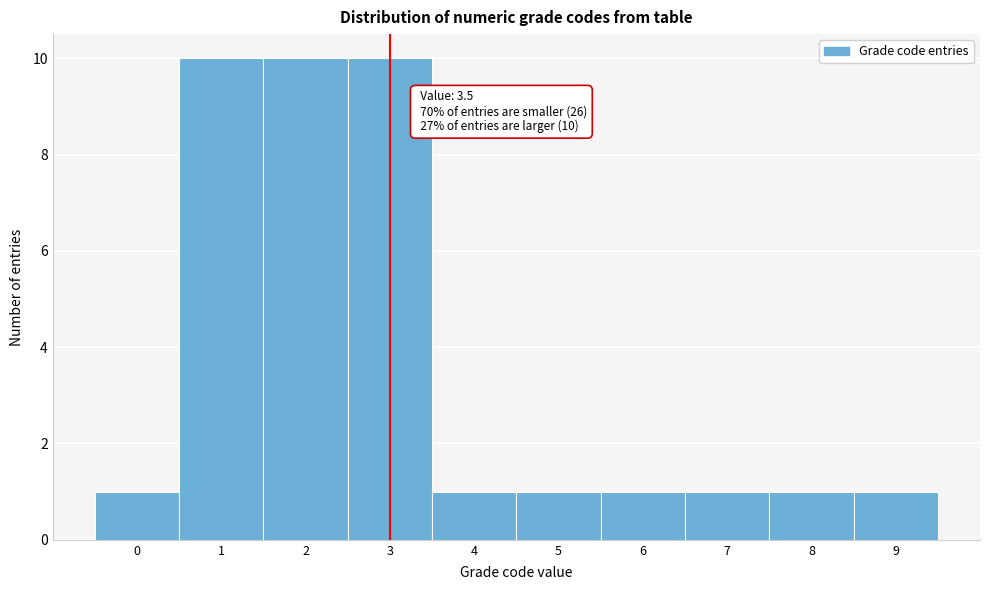

Reading left to right, list all the values displayed in this chart.

1	10	10	10	1	1	1	1	1	1